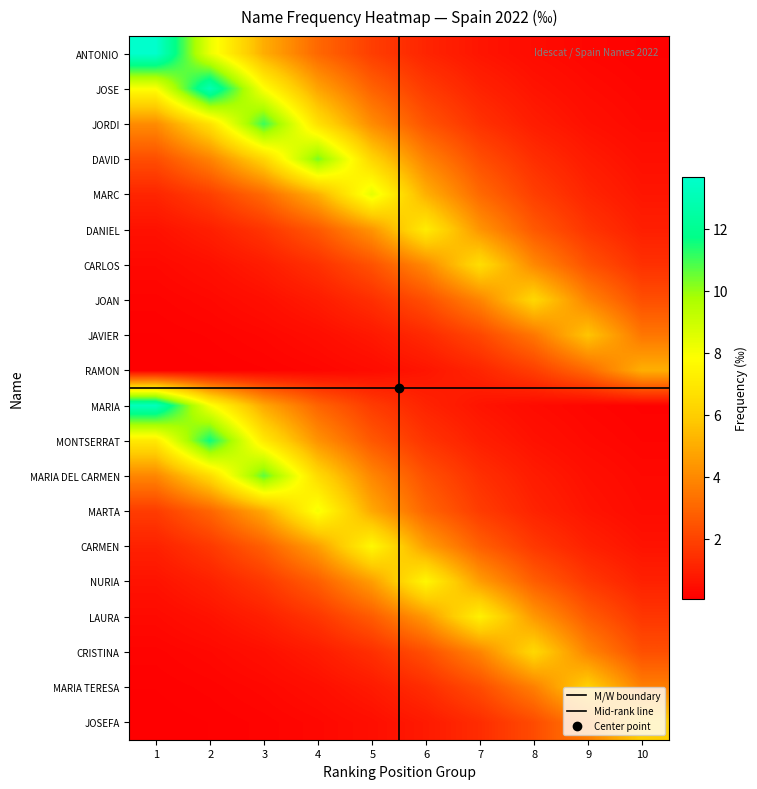

True or false: JORDI has a value of 5.8 at 4.

False